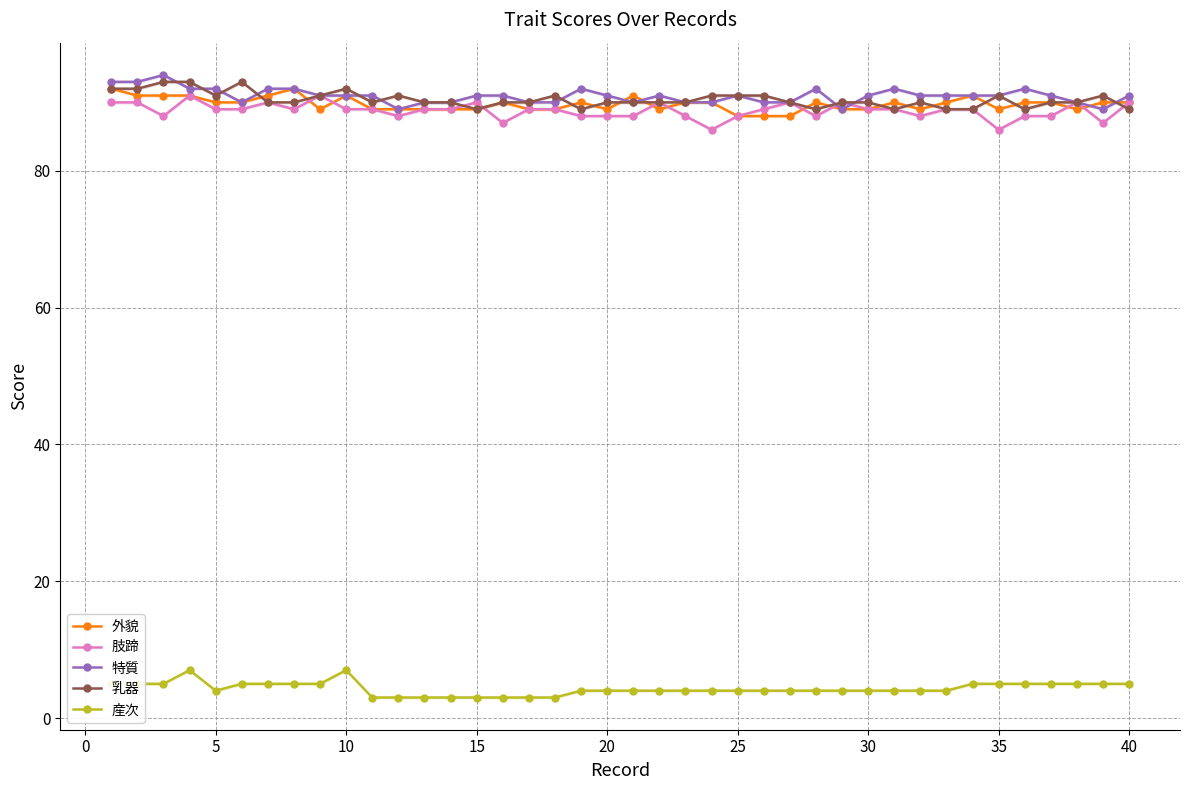

What is the maximum value for 産次?

7